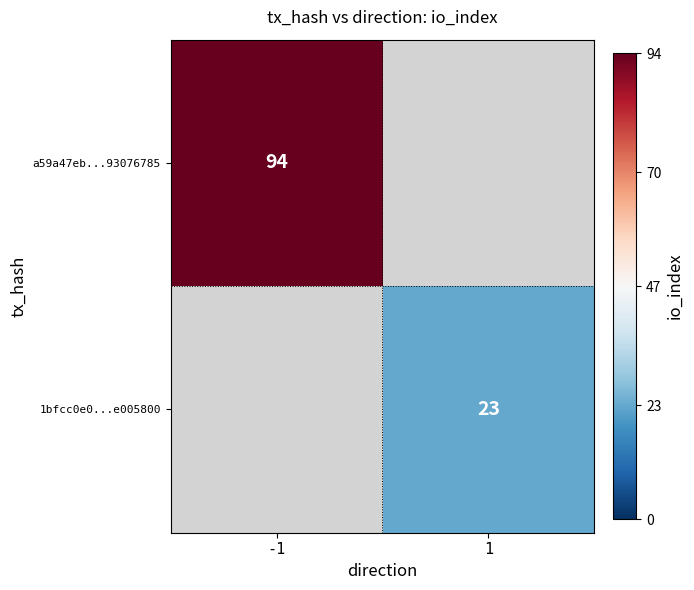

True or false: a59a47eb...93076785 has a value of 94 at -1.

True